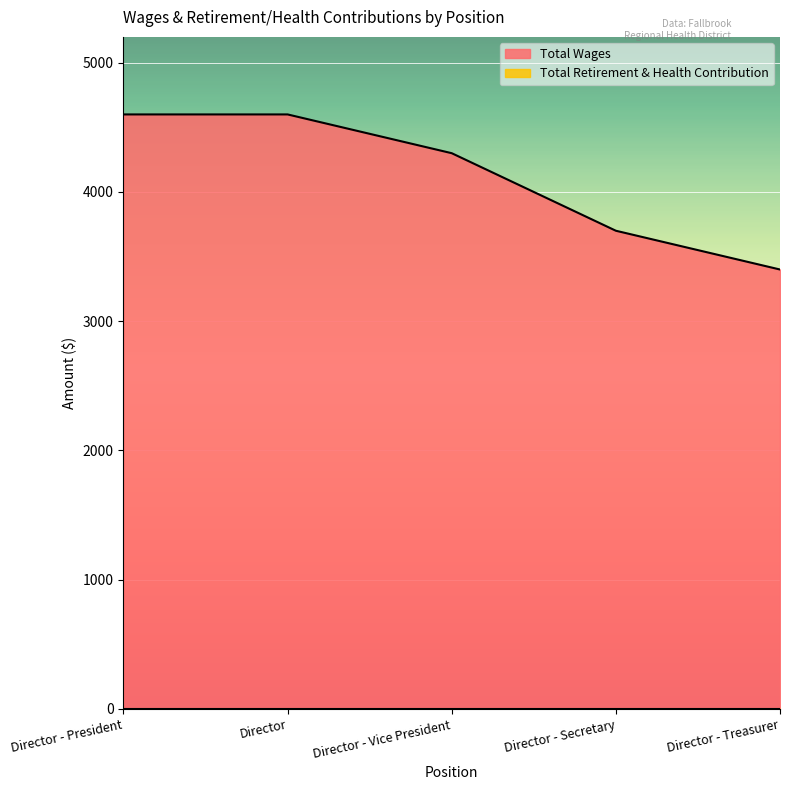

Reading left to right, list all the values displayed in this chart.

Director - President=4600	Director=4600	Director - Vice President=4300	Director - Secretary=3700	Director - Treasurer=3400